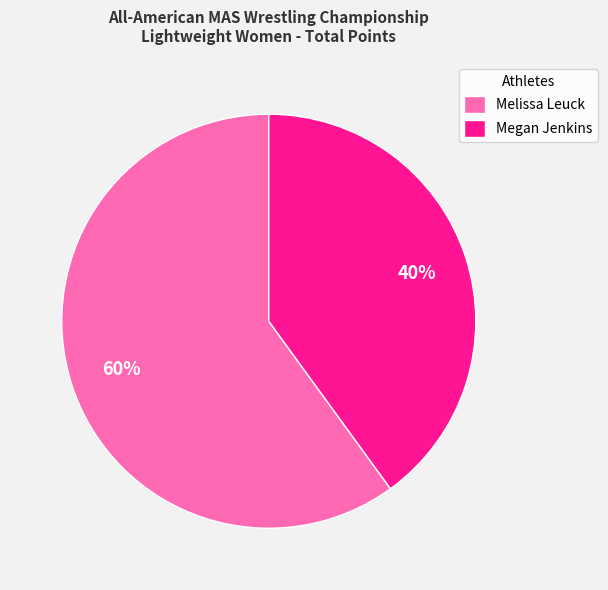

How many segments does this pie chart have?

2